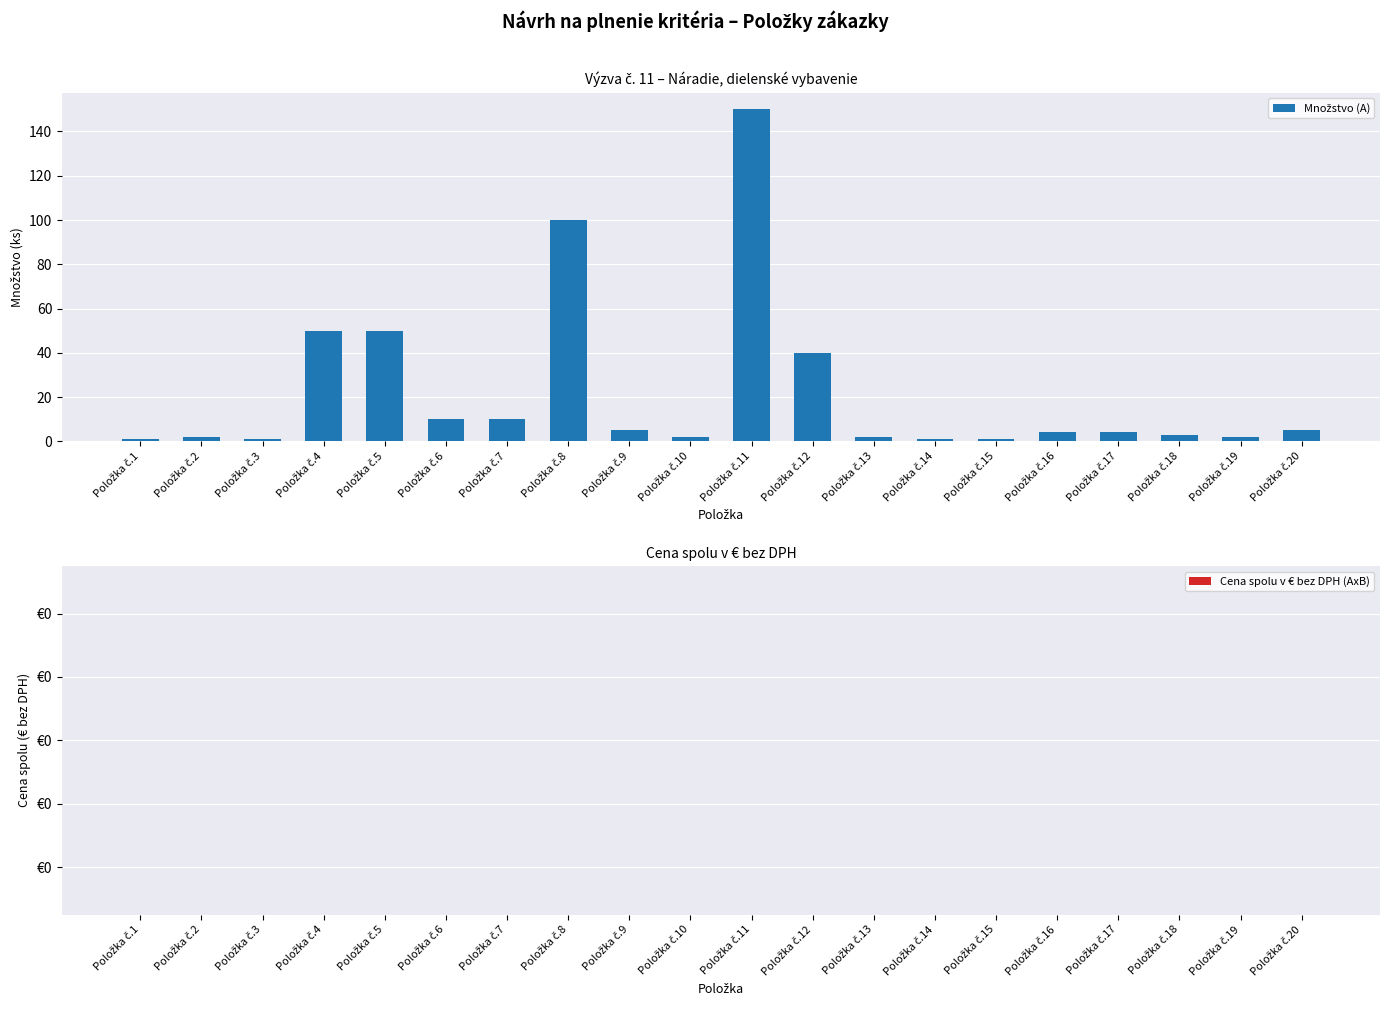

What is the value of the 12th bar from the left?

40